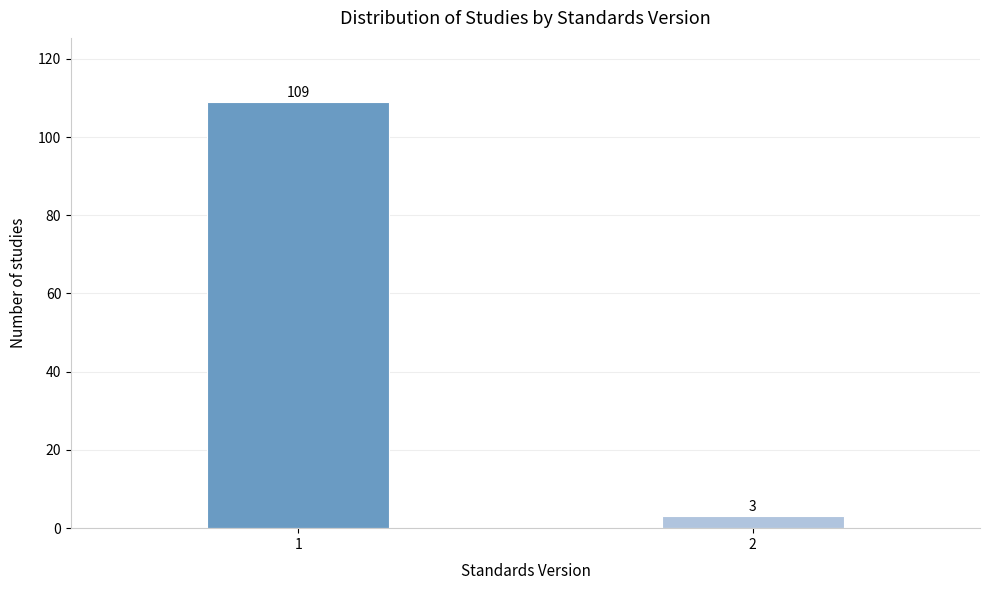

Reading left to right, what are all the values shown in this chart?

109	3